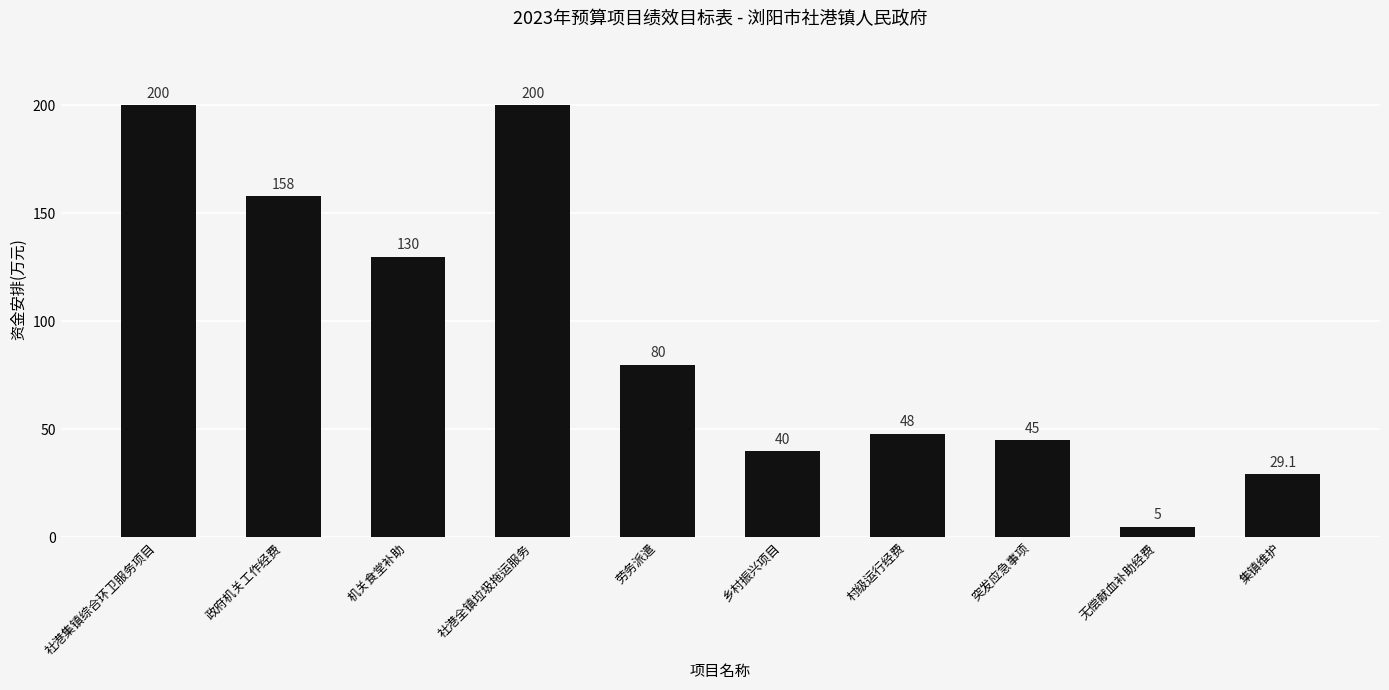

What is the label of the 7th bar from the right?

社港全镇垃圾拖运服务